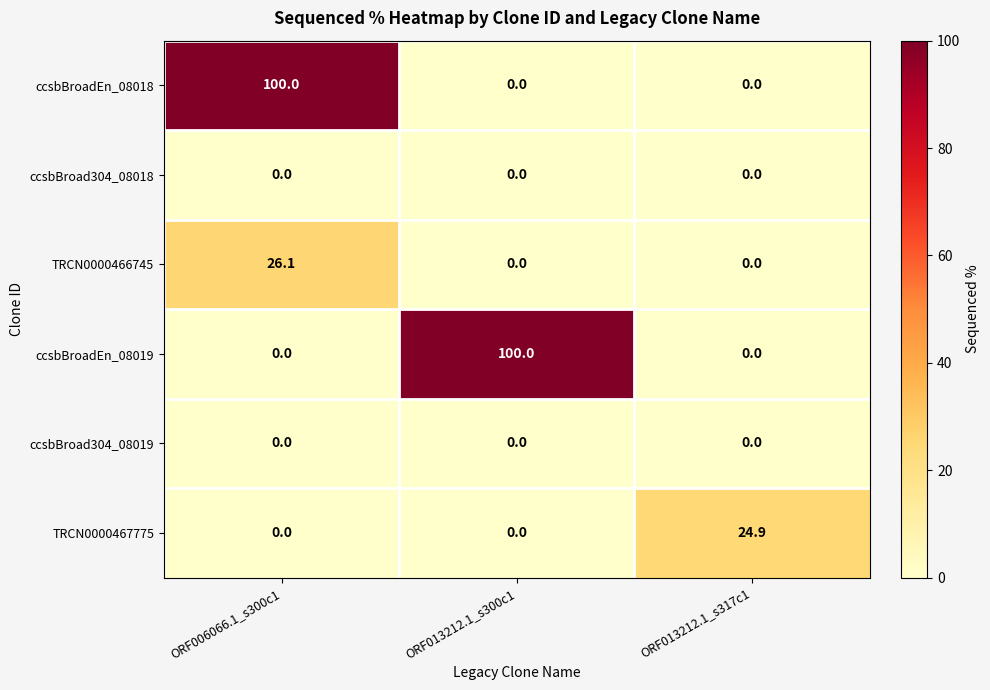

What is the maximum value shown in the chart?

100.0